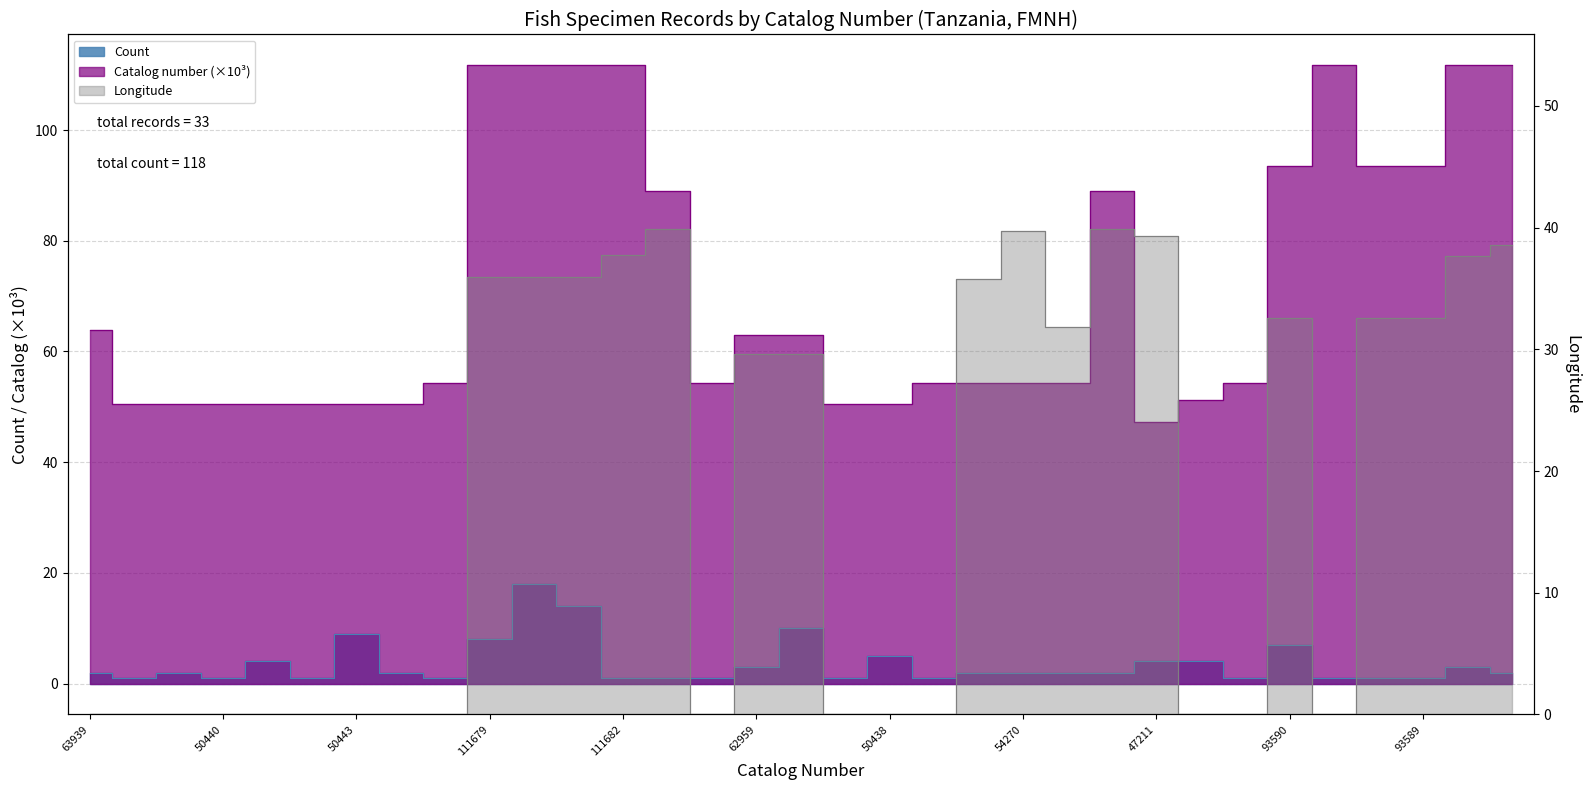

What is the difference between the maximum and minimum values in the Longitude series?

39.9